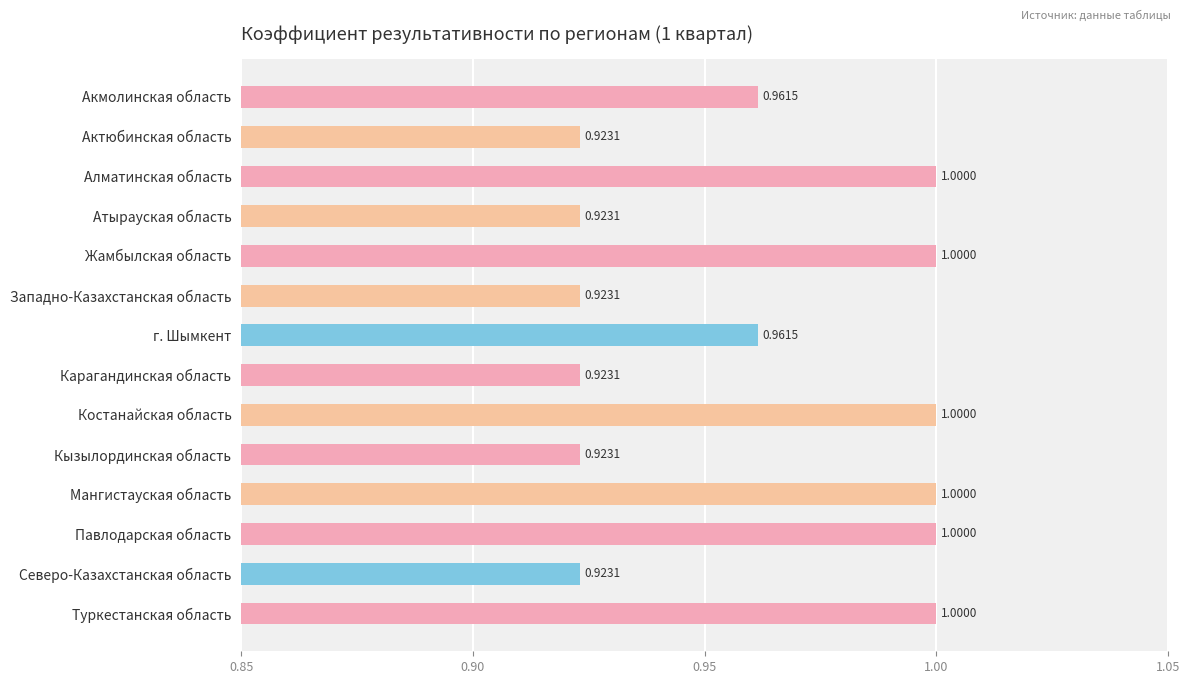

Between Актюбинская область and г. Шымкент, which is larger?

г. Шымкент